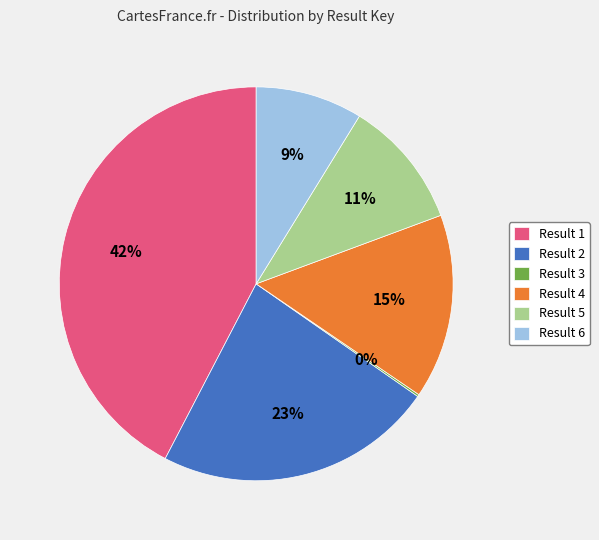

Between Result 5 and Result 4, which is larger?

Result 4